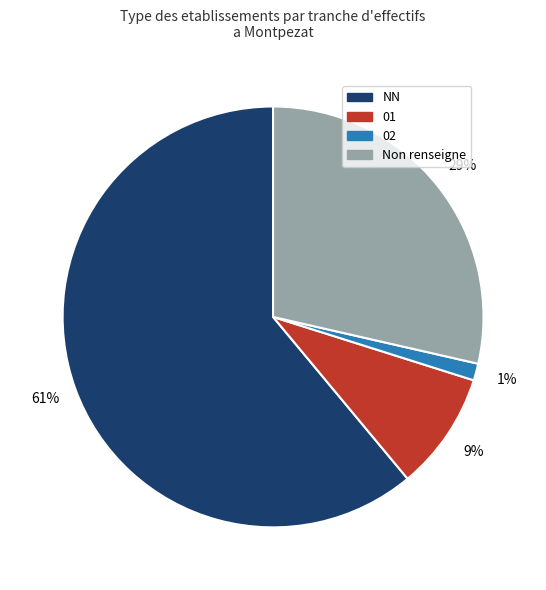

Rank the categories by value from lowest to highest.

02, 01, Non renseigne, NN